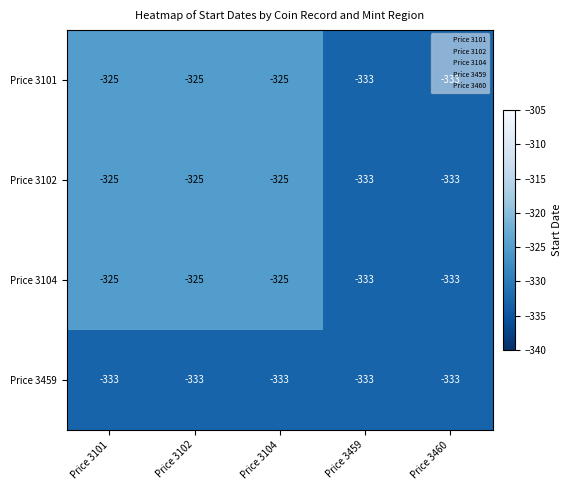

At how many categories does at least one series exceed -329?

3